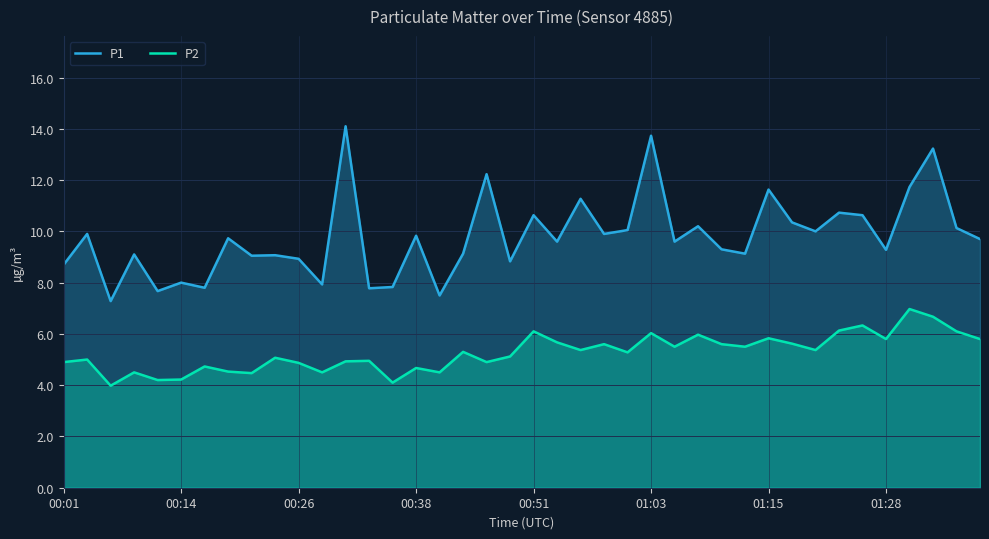

Read the P1 value at 01:15.

11.6